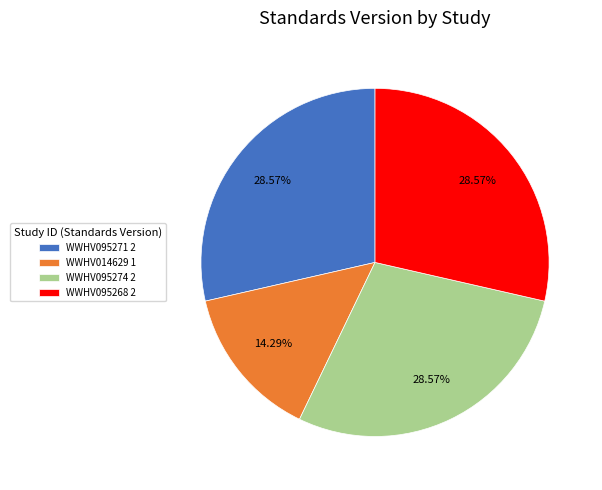

The WWHV095268 slice represents 36% of the pie. True or false?

False